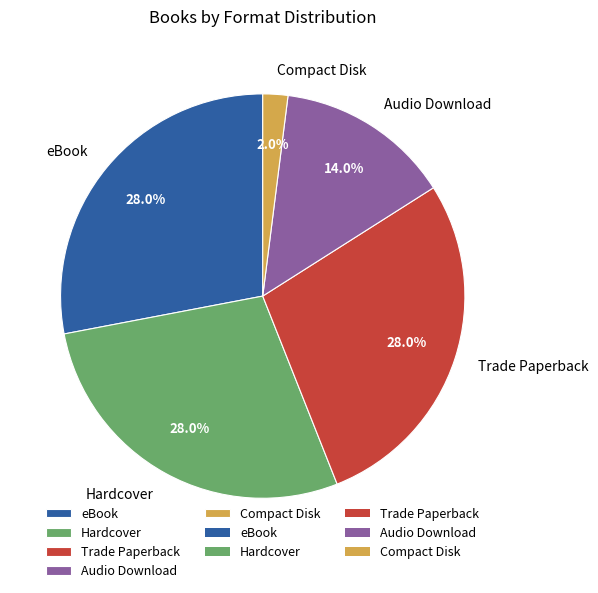

How much of the chart is everything except Hardcover?

72.0%